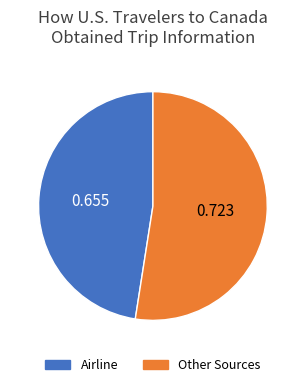

Is there any slice that represents more than half of the pie?

Yes